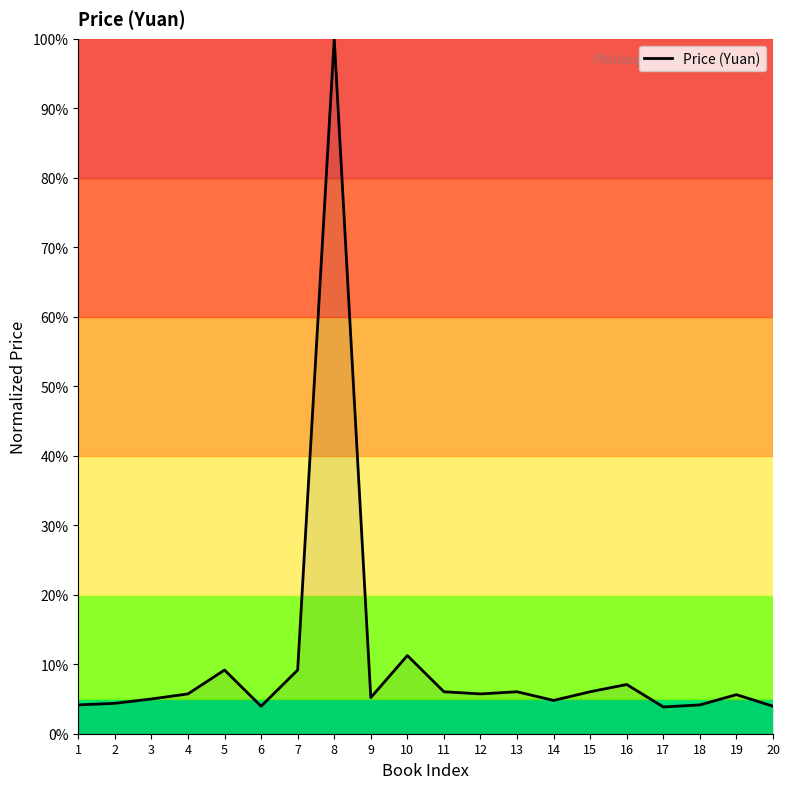

Does the chart have visible grid lines?

No